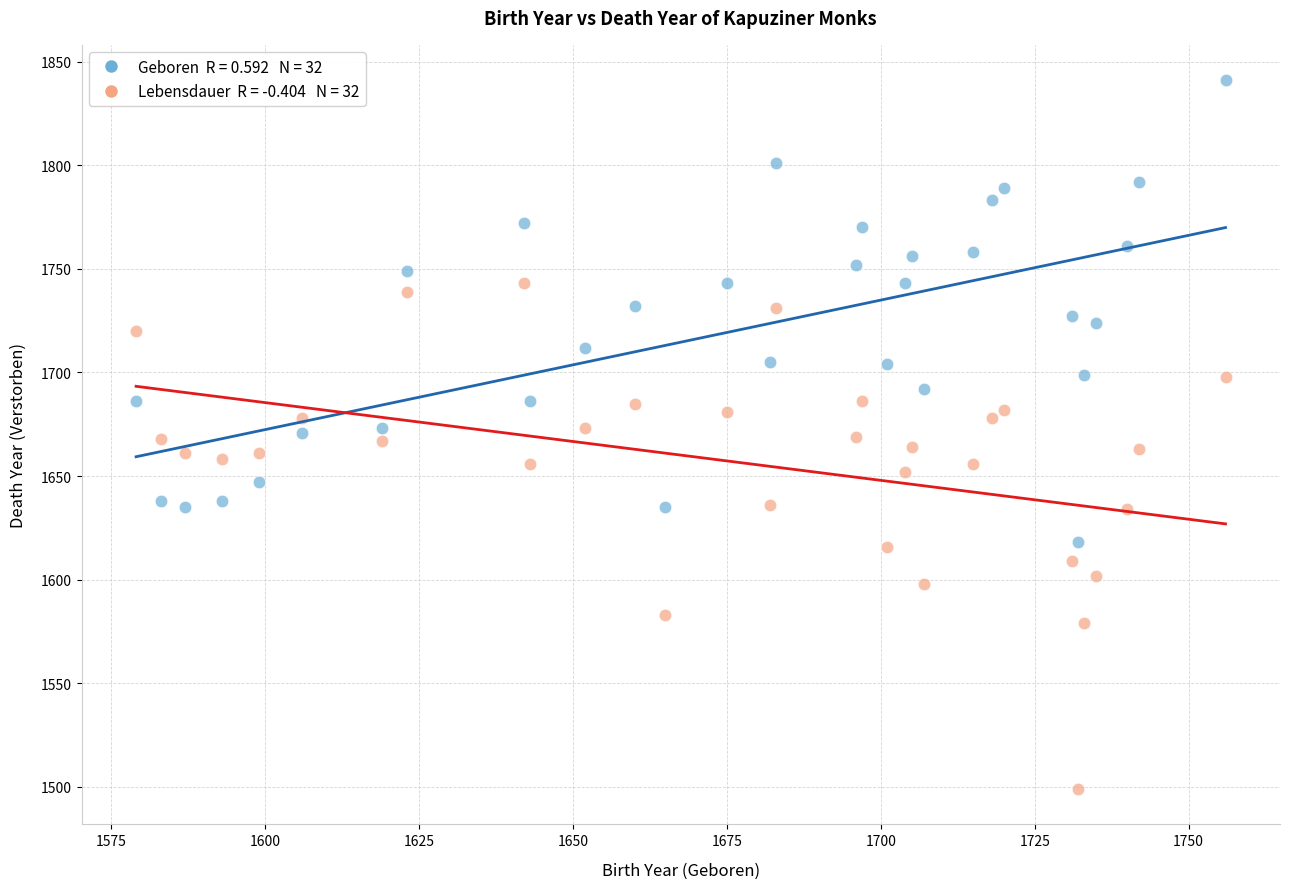

Across all data points, what is the range of X values (max minus min)?

177